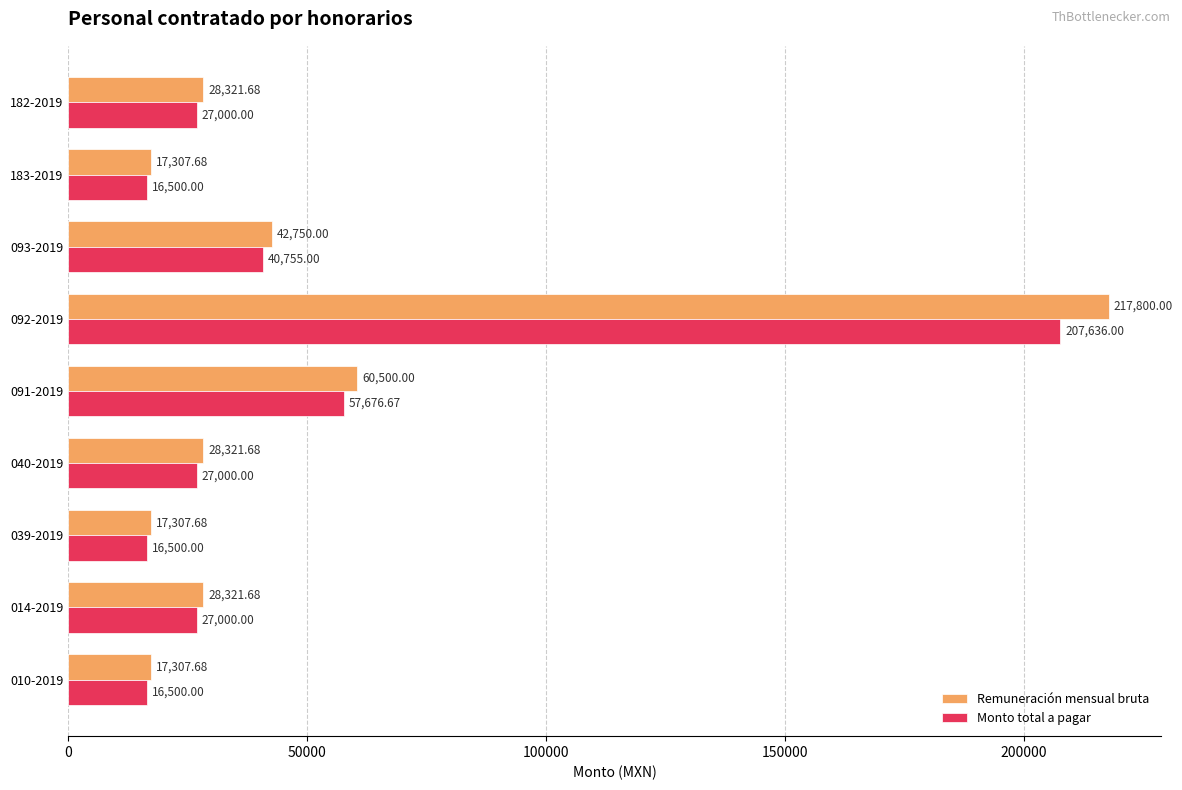

Which label corresponds to the largest value in the chart?

092-2019